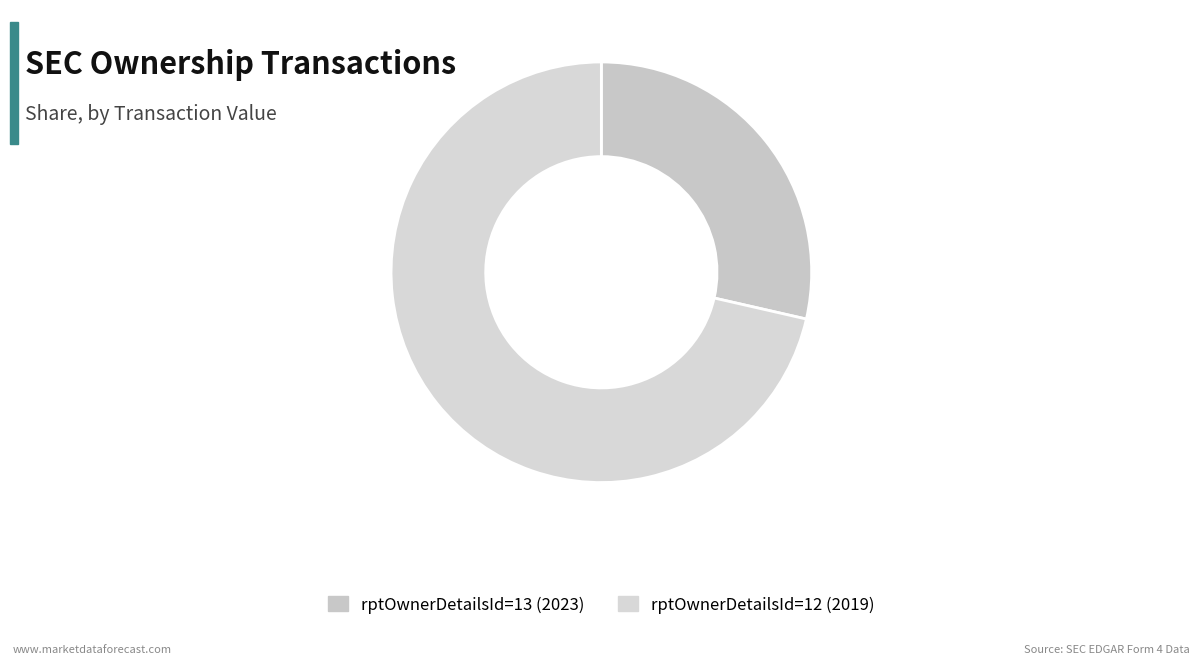

Combined, do rptOwnerDetailsId=12 (2019) and rptOwnerDetailsId=13 (2023) account for over 50%?

Yes